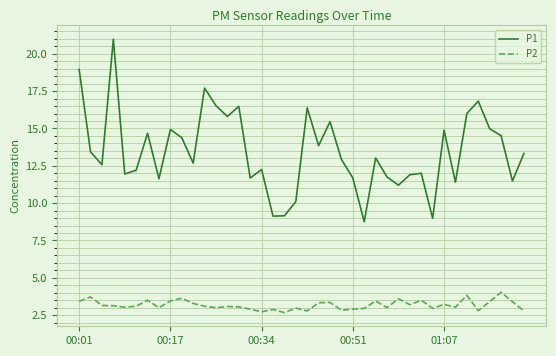

Which series has the largest total across all categories?

P1